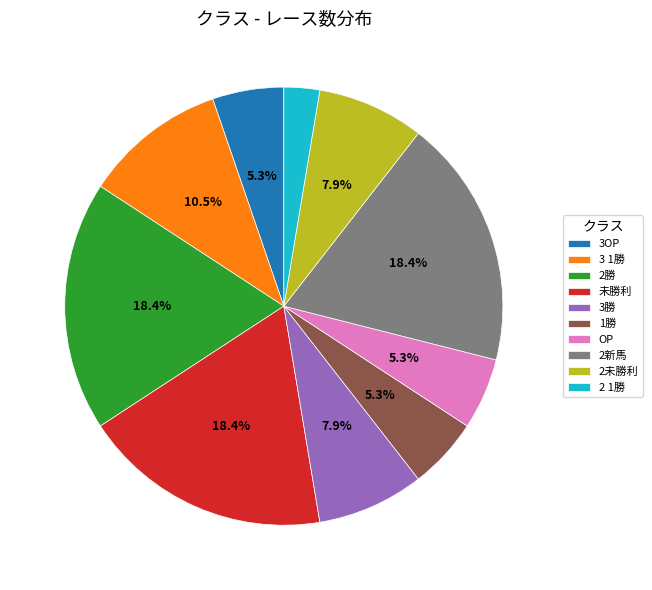

Is 2勝 the majority of the pie?

No